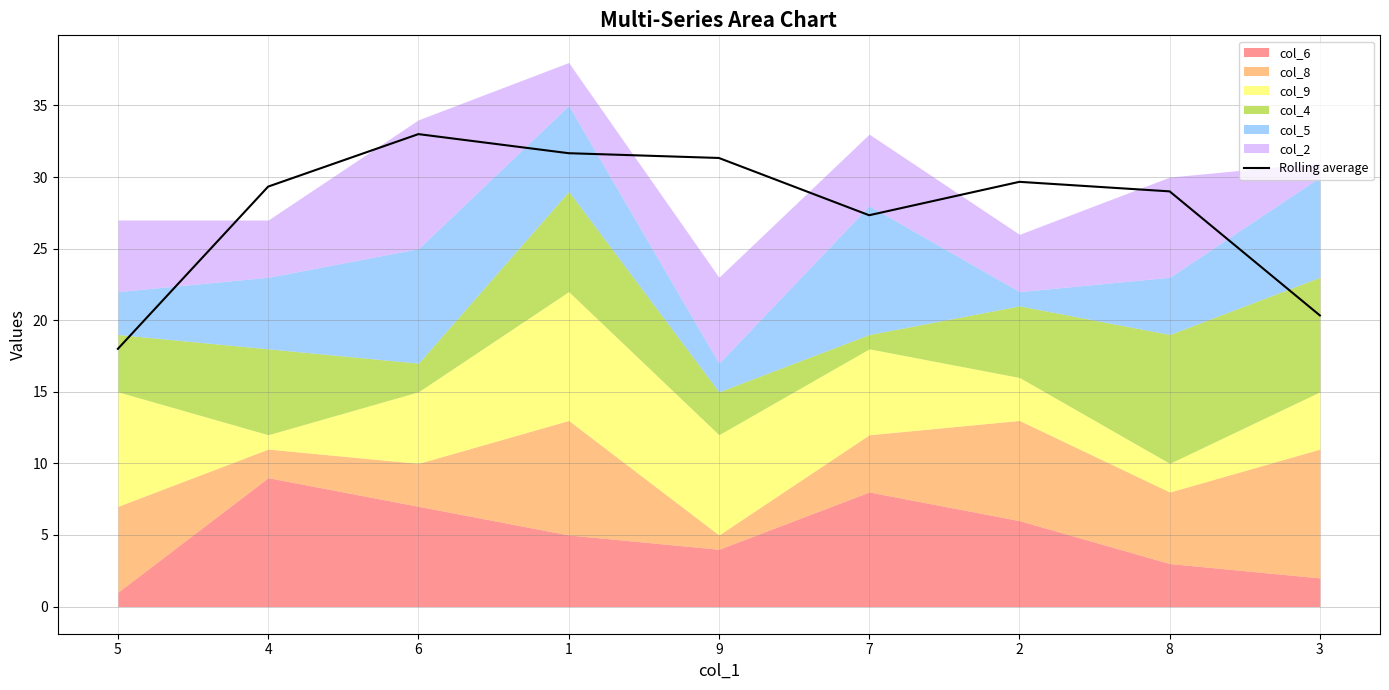

What is the difference between the second highest and minimum values?

13.7